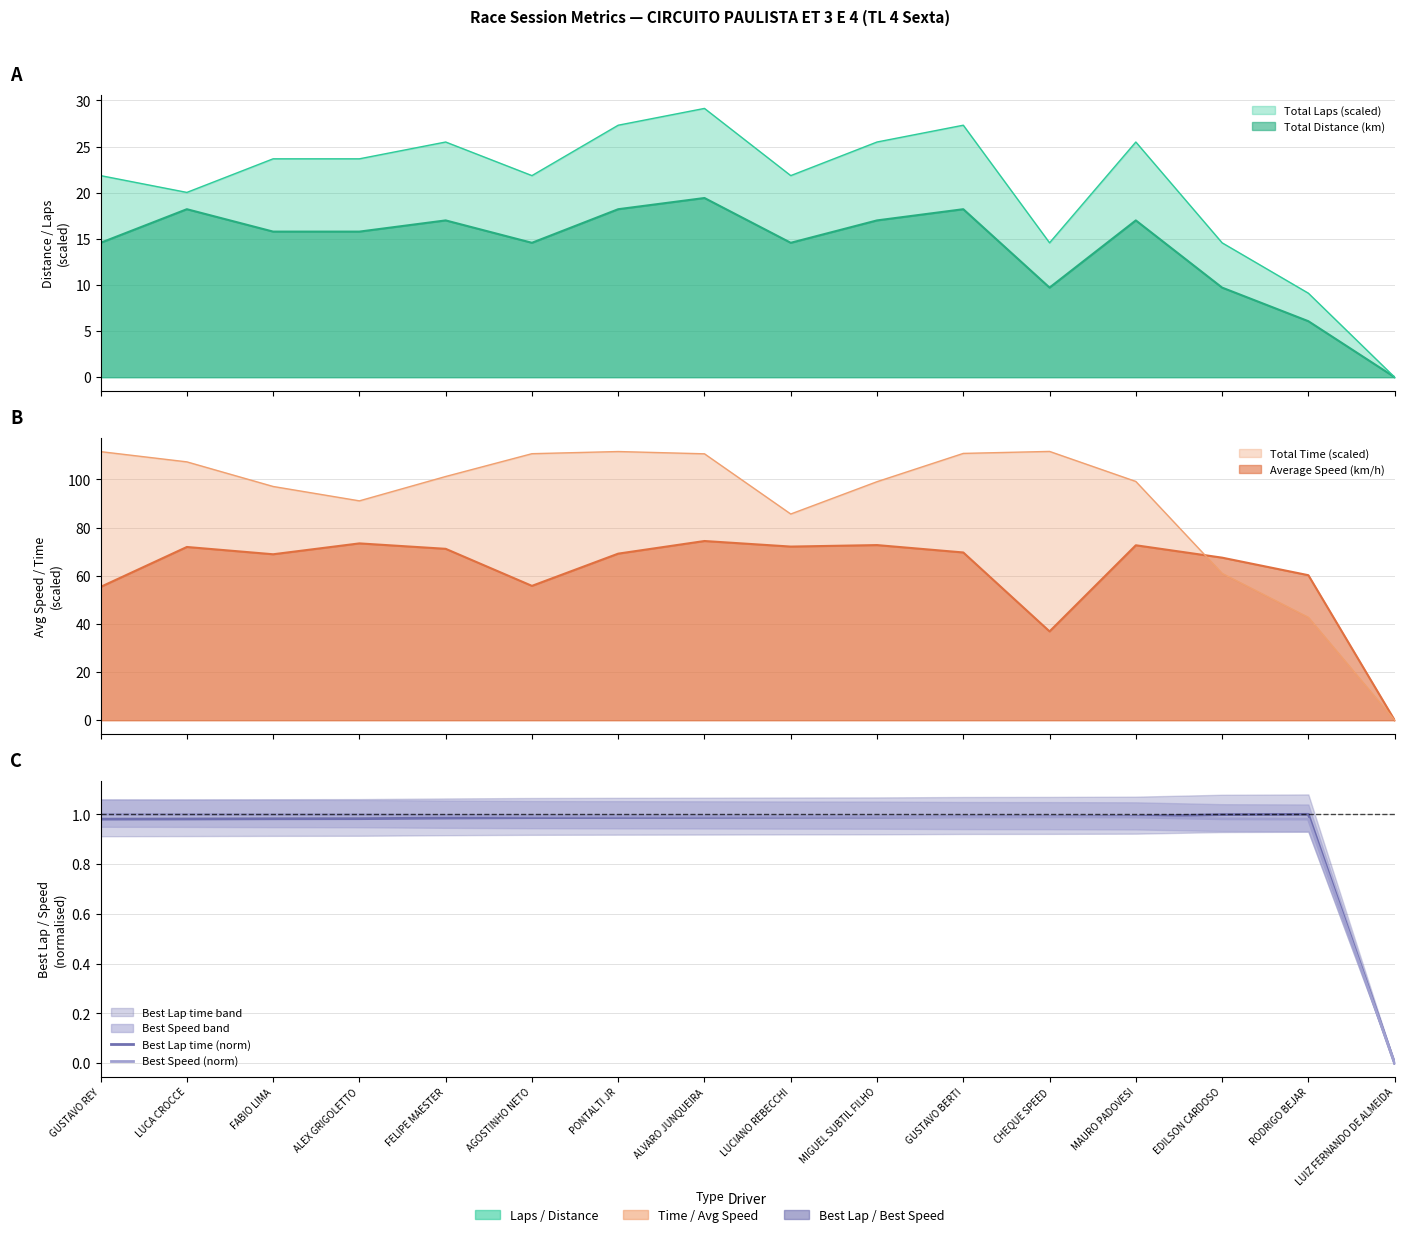

Which series has the largest total across all categories?

Best Speed (norm)